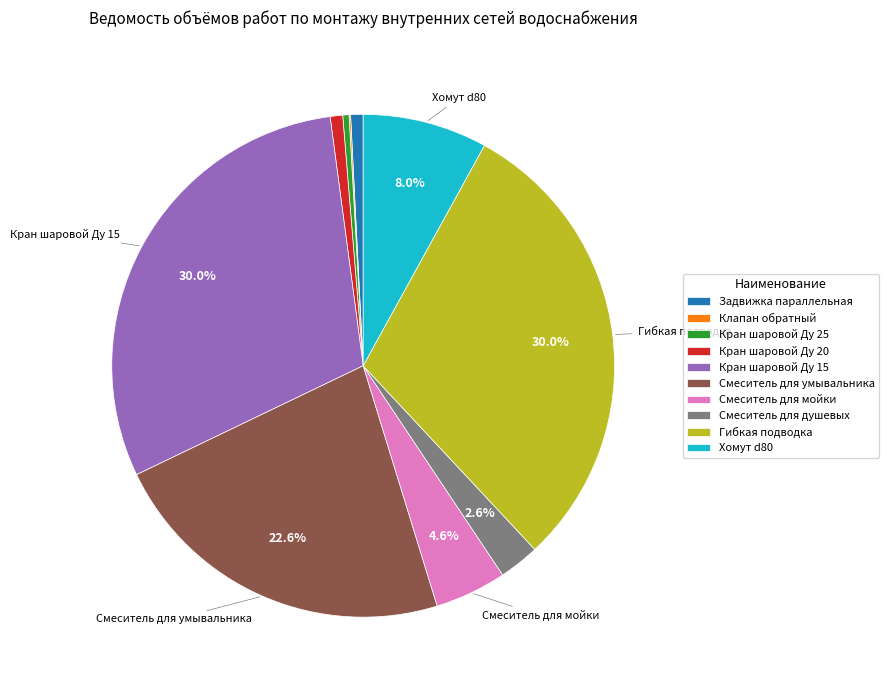

Does any single category account for the majority?

No